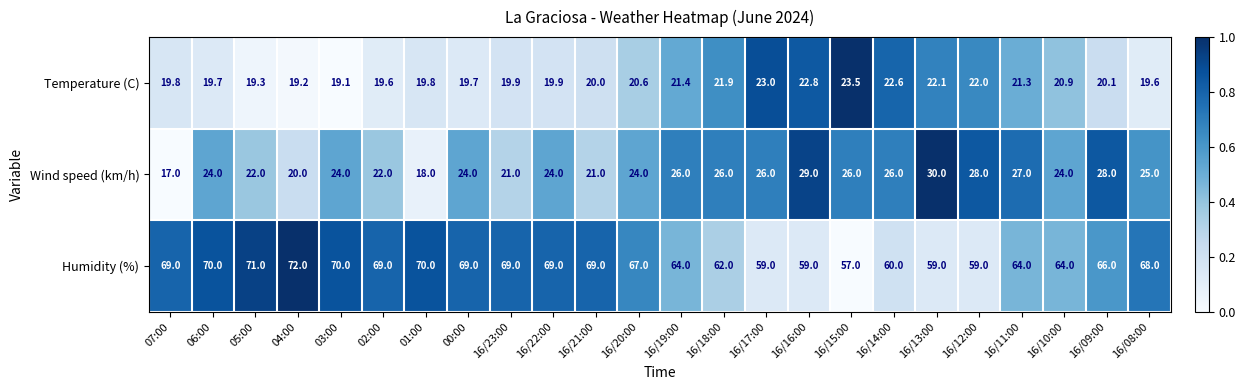

Is it true that Temperature (C) equals 40.3 at 16/15:00?

False